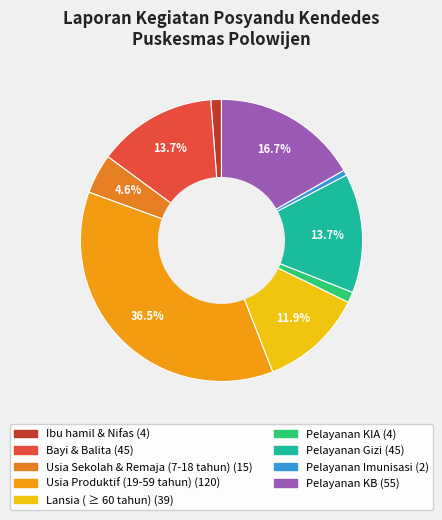

Does any single category account for the majority?

No